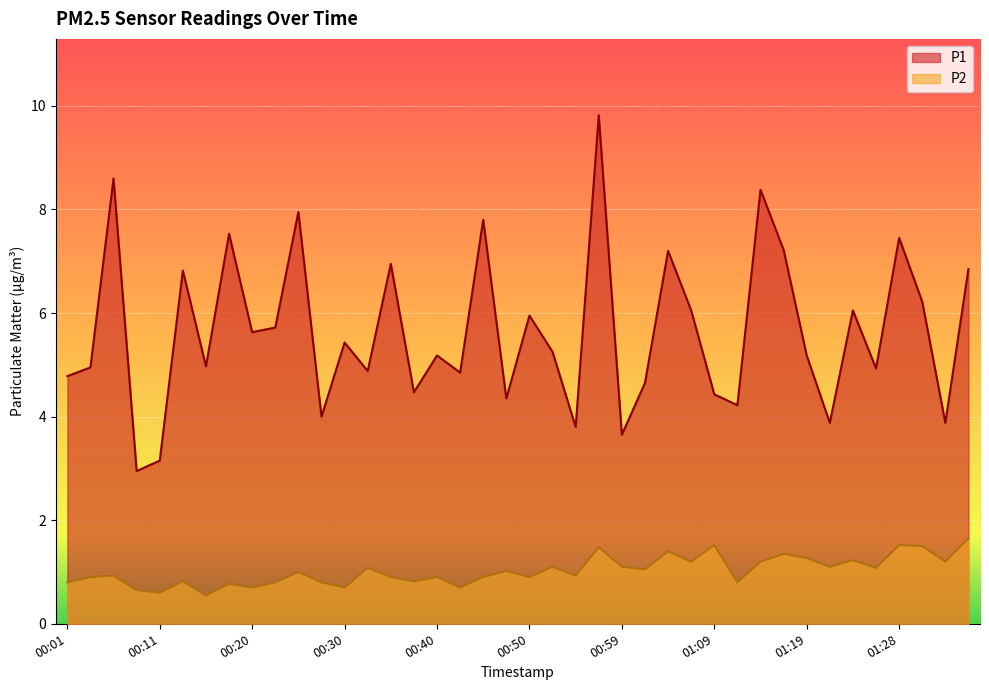

The value of P1 at 00:57 is 9.8. True or false?

True